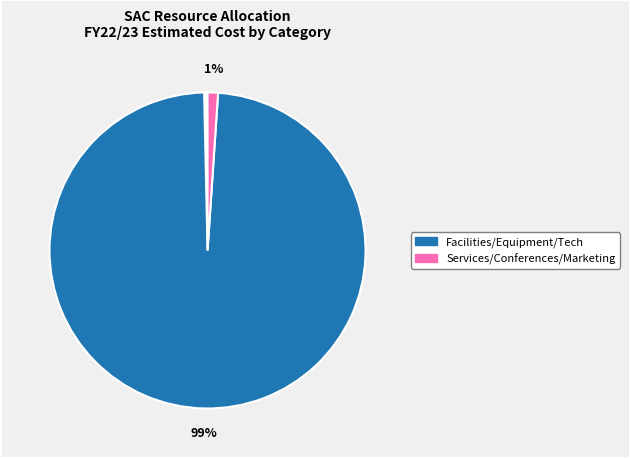

How many slices are in this pie chart?

6